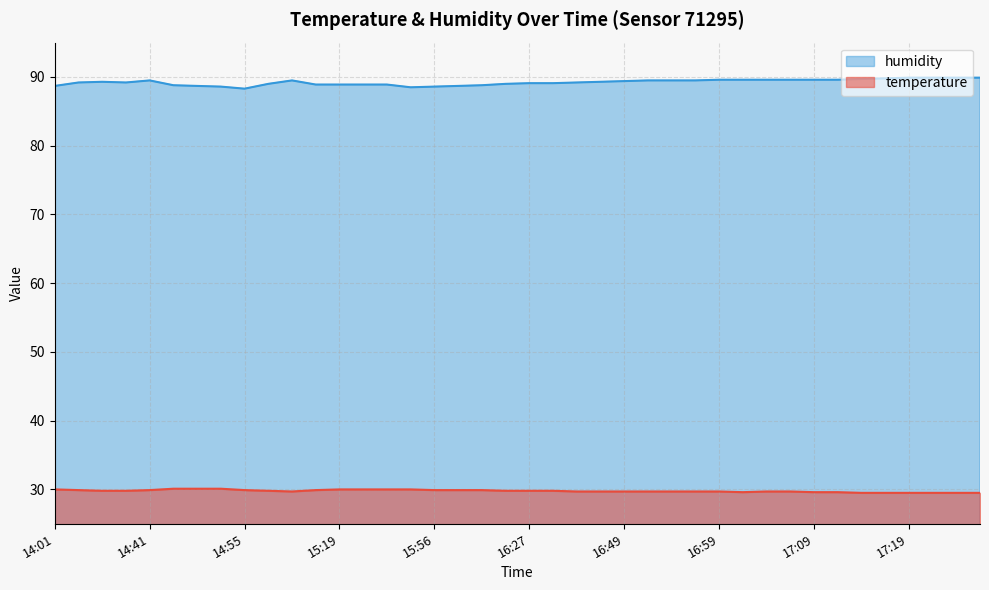

Which series changed the most between 14:01 and 17:14?

humidity